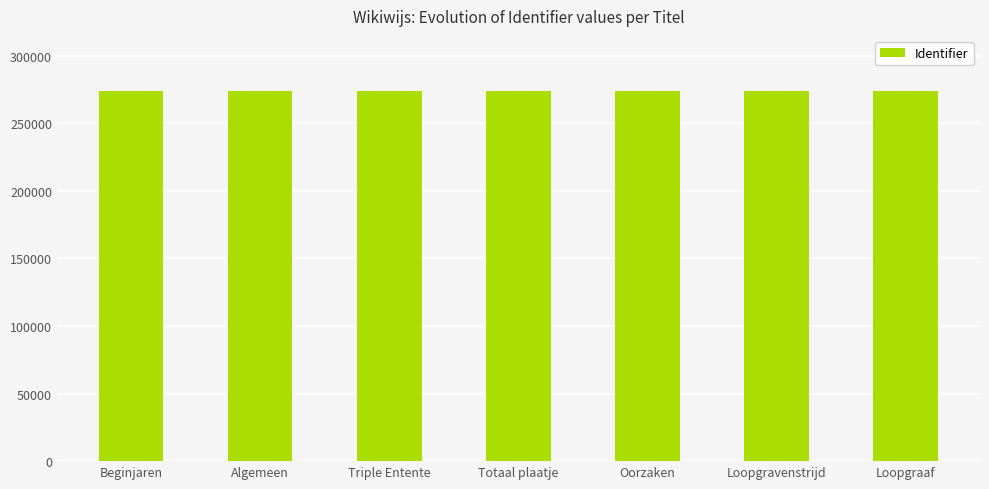

What is the label of the 2nd bar from the right?

Loopgravenstrijd